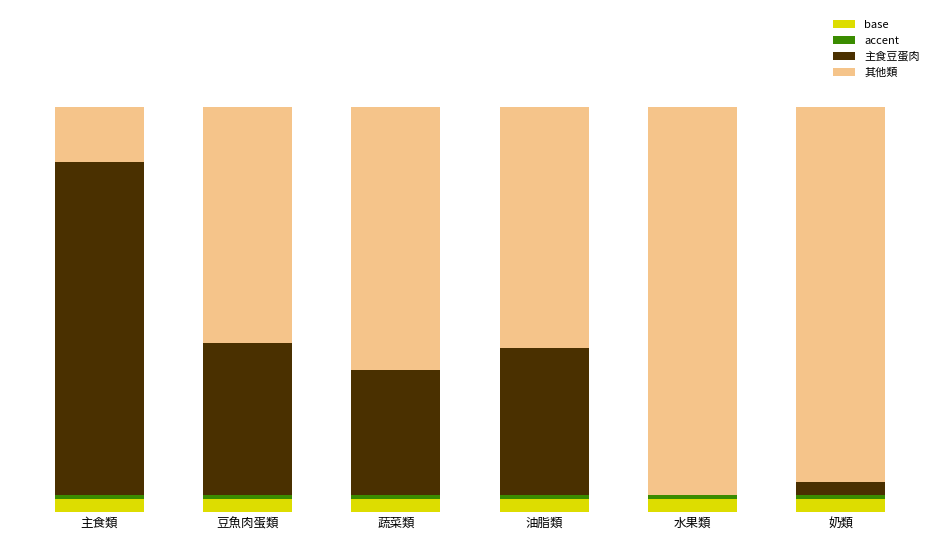

What is the difference between the maximum and second lowest values in the 主食豆蛋肉 series?

4.8